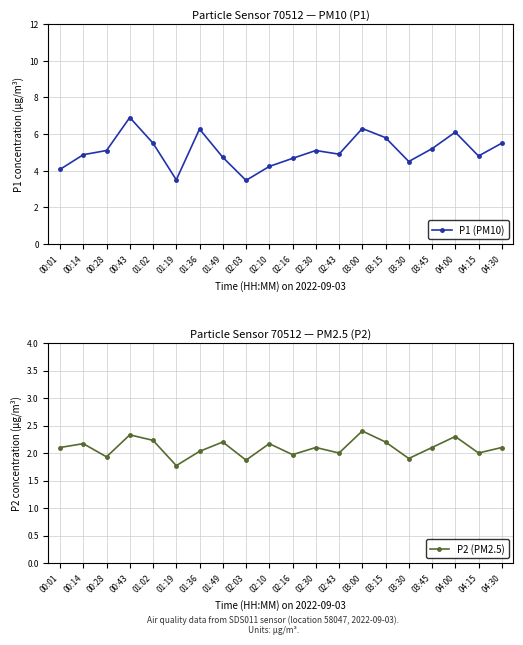

What is the difference between the P1 (PM10) values at 00:28 and 04:00?

1.0